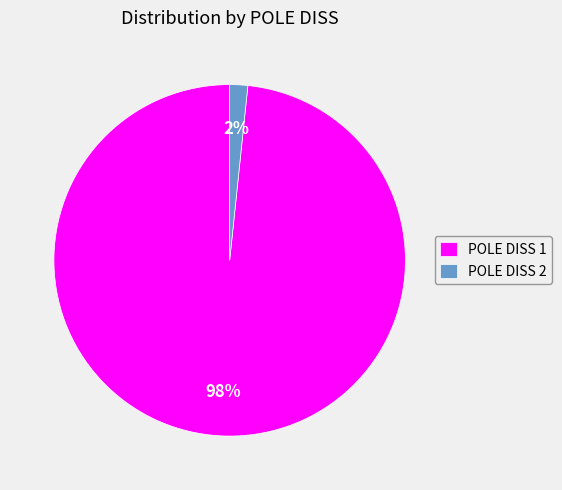

Rank the categories by value from highest to lowest.

POLE DISS 1, POLE DISS 2